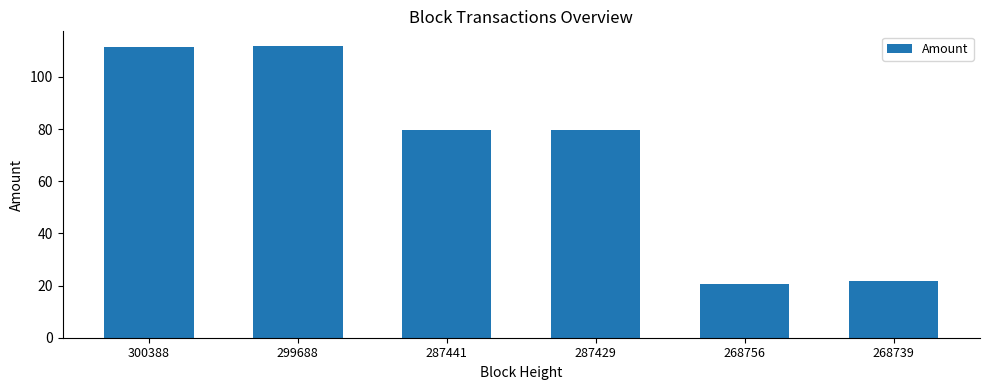

Are the bars grouped side by side (vs. stacked)?

No